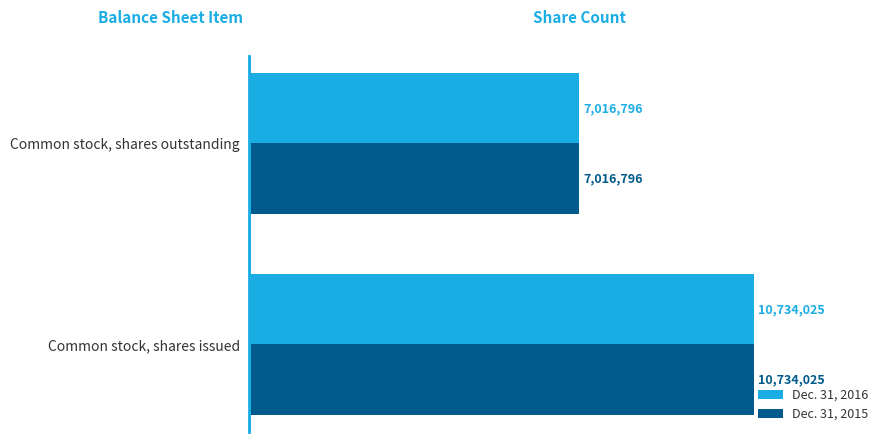

What are all the series names shown in the legend?

Dec. 31, 2016, Dec. 31, 2015